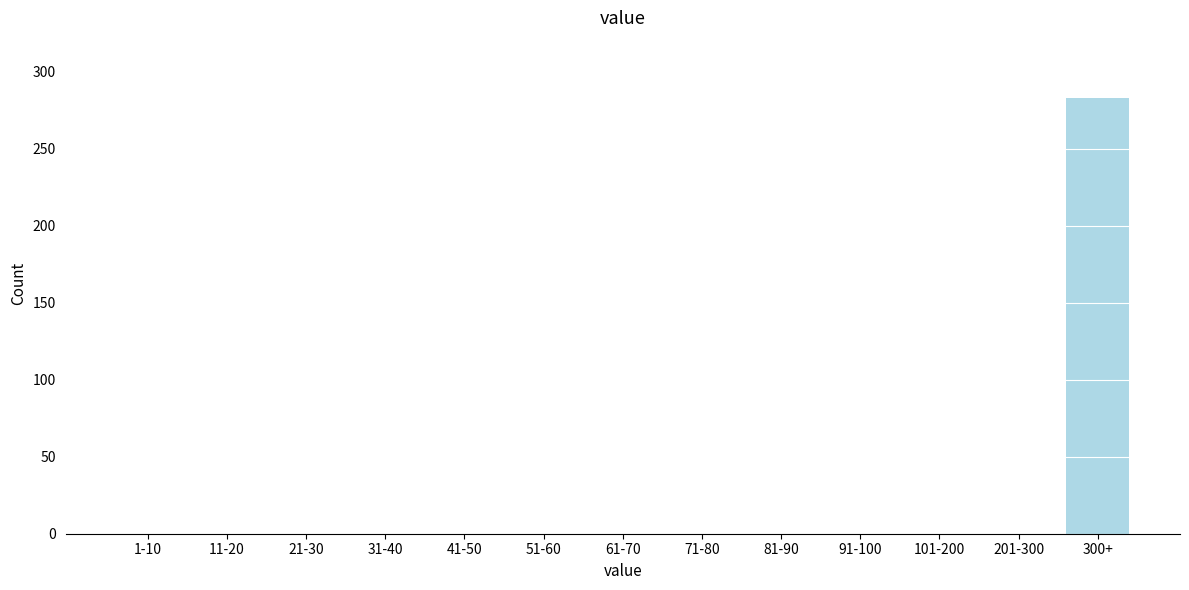

Reading right to left, what are all the values shown in this chart?

300+=283	201-300=0	101-200=0	91-100=0	81-90=0	71-80=0	61-70=0	51-60=0	41-50=0	31-40=0	21-30=0	11-20=0	1-10=0